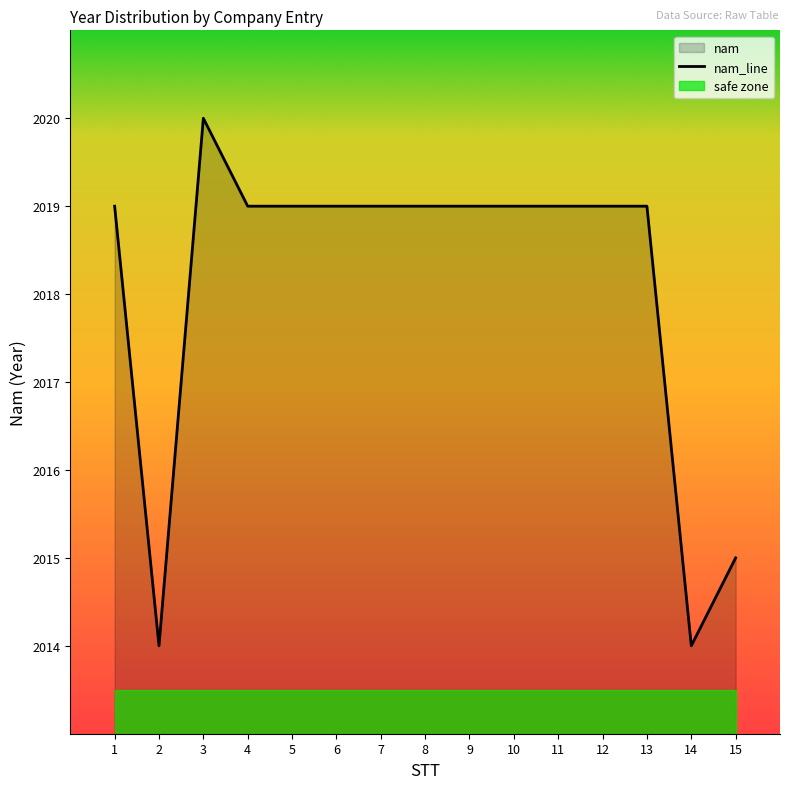

Does the chart have visible grid lines?

No